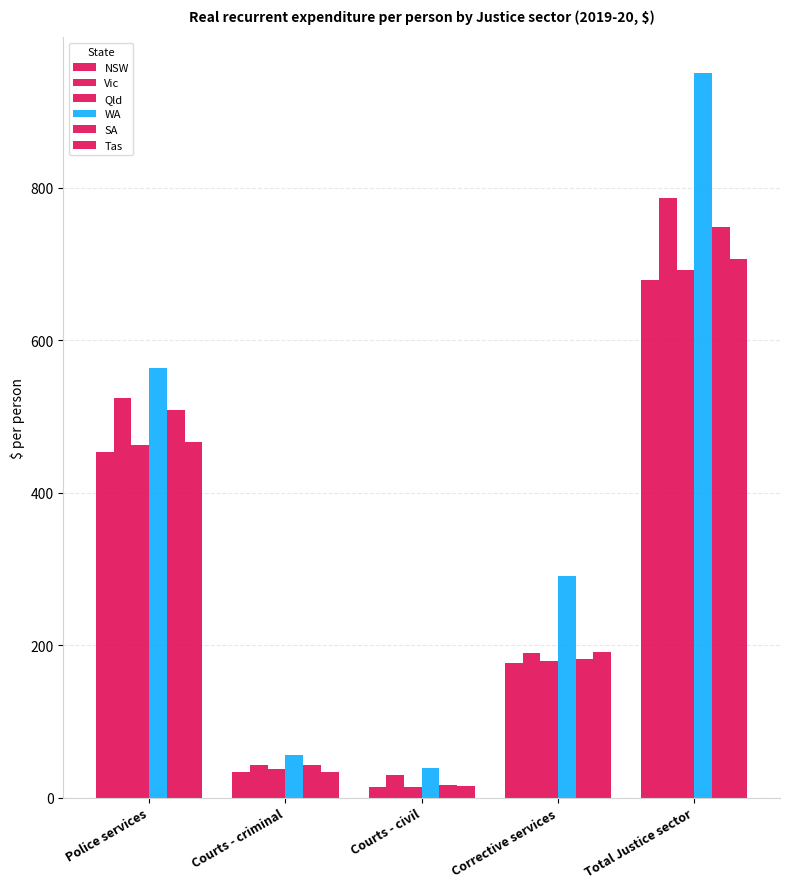

At which category is the sum across all series the highest?

Total Justice sector